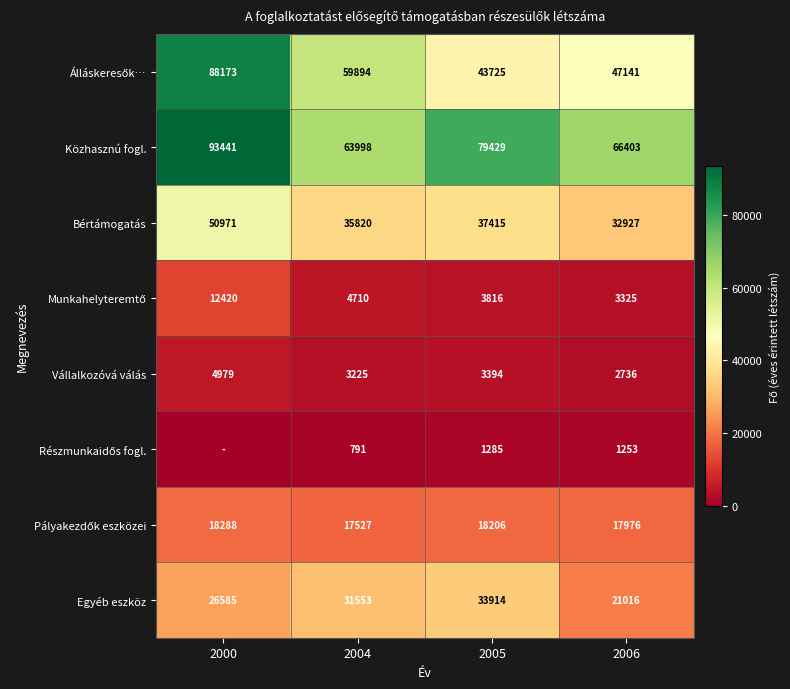

What is the difference between the maximum and minimum values in the Vállalkozóvá válás series?

2243